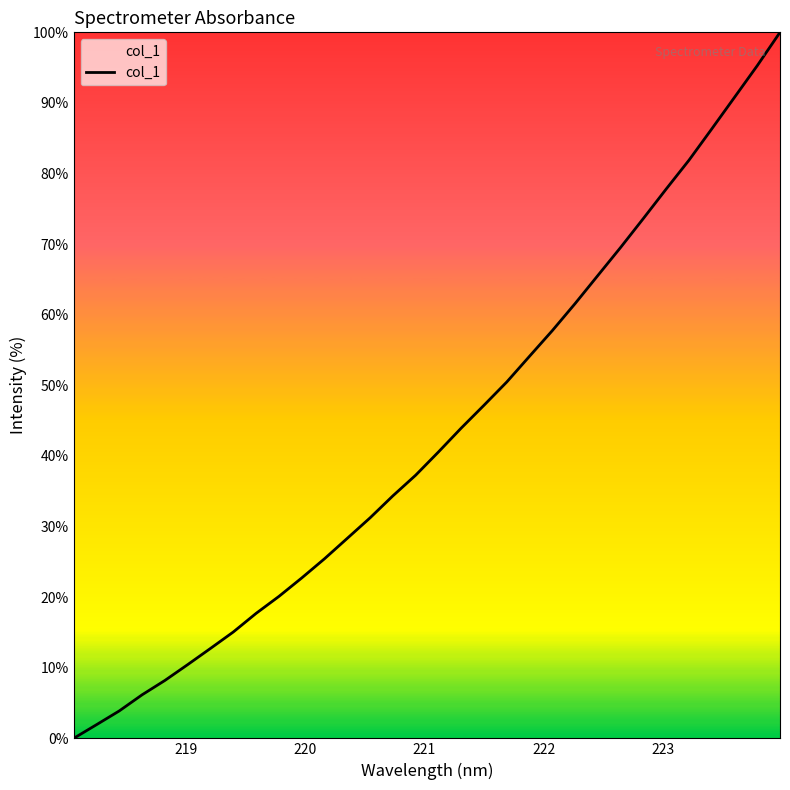

What is the difference between the maximum and minimum values?

100.0